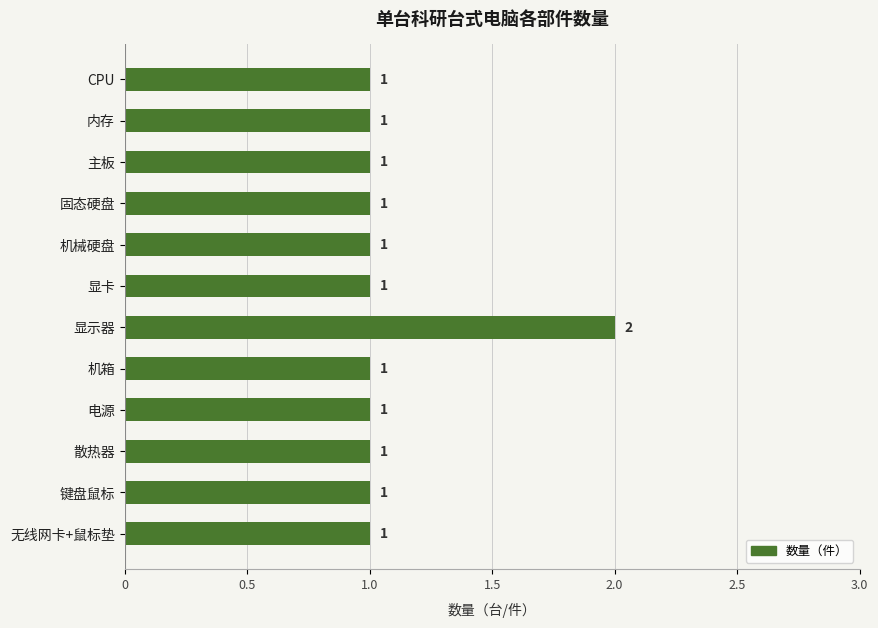

What is the sum of the values at 显示器 and 内存?

3